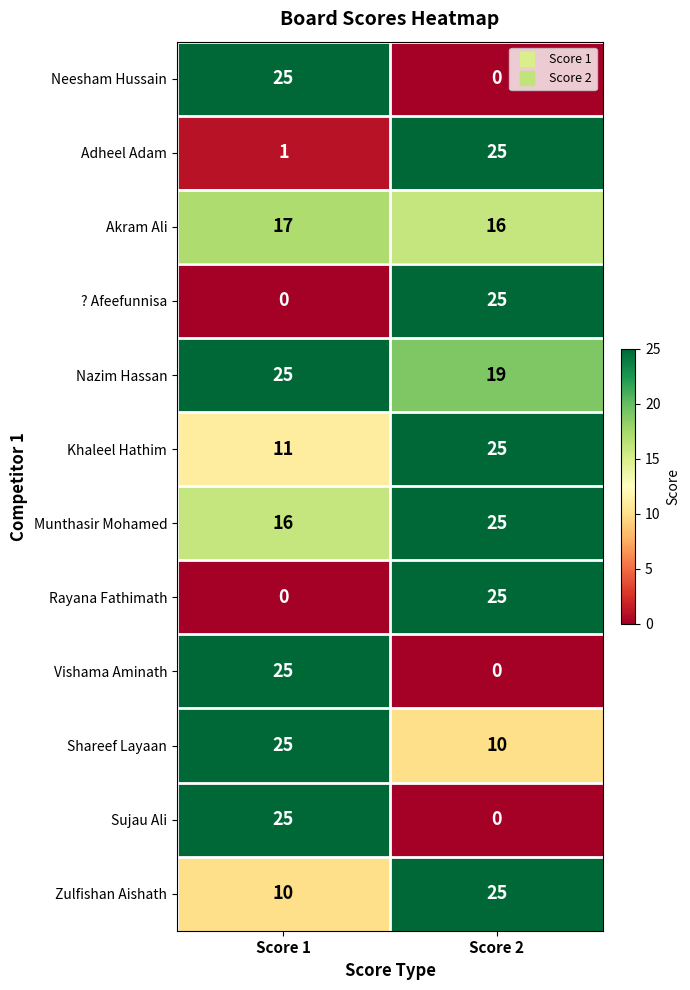

What is the total value across all series at Score 1?

180